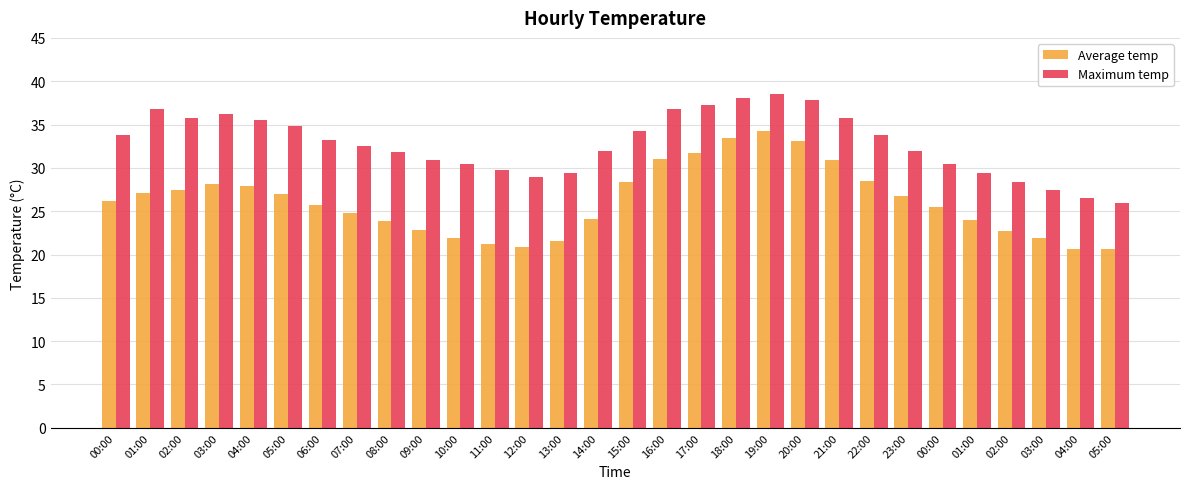

Reading left to right, extract all data points from this chart.

Average temp: 00:00=26.1	01:00=27.1	02:00=27.4	03:00=28.1	04:00=27.9	05:00=27.0	06:00=25.8	07:00=24.8	08:00=23.9	09:00=22.9	10:00=21.9	11:00=21.2	12:00=20.9	13:00=21.6	14:00=24.1	15:00=28.3	16:00=31.0	17:00=31.8	18:00=33.5	19:00=34.2	20:00=33.1	21:00=30.9	22:00=28.4	23:00=26.8	00:00=25.4	01:00=24.0	02:00=22.8	03:00=21.9	04:00=20.7	05:00=20.6
Maximum temp: 00:00=33.8	01:00=36.8	02:00=35.8	03:00=36.2	04:00=35.5	05:00=34.8	06:00=33.2	07:00=32.5	08:00=31.8	09:00=30.9	10:00=30.4	11:00=29.8	12:00=28.9	13:00=29.4	14:00=31.9	15:00=34.3	16:00=36.8	17:00=37.2	18:00=38.1	19:00=38.5	20:00=37.8	21:00=35.8	22:00=33.8	23:00=31.9	00:00=30.4	01:00=29.4	02:00=28.4	03:00=27.4	04:00=26.5	05:00=26.0